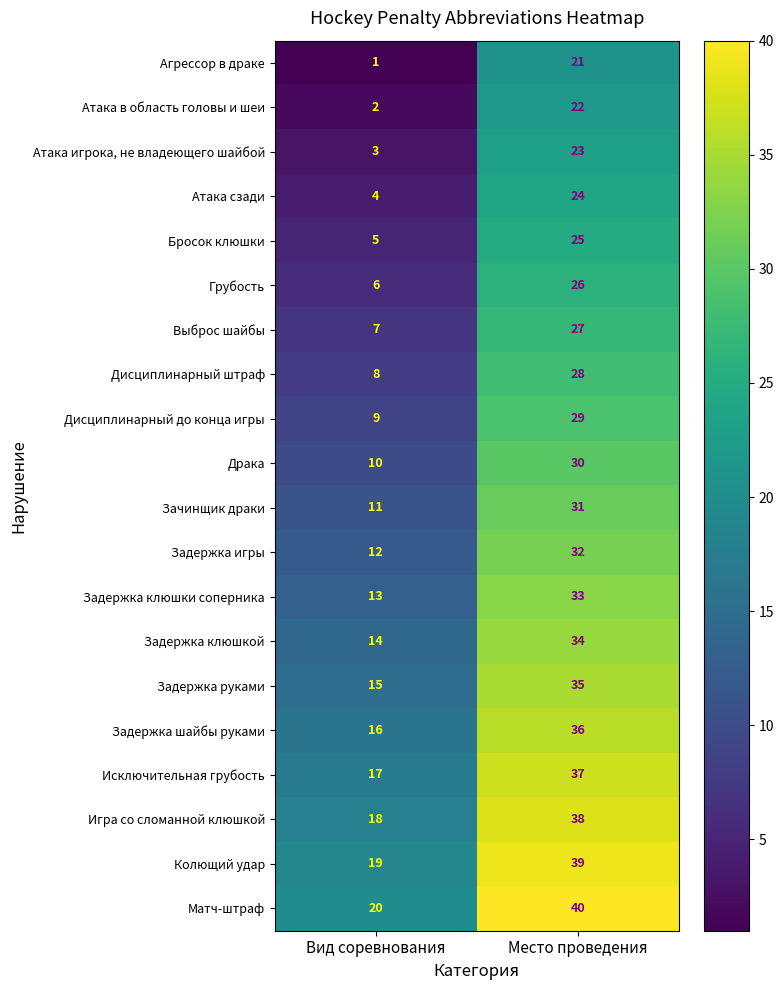

Which category has the lowest value in the Атака сзади series?

Вид соревнования